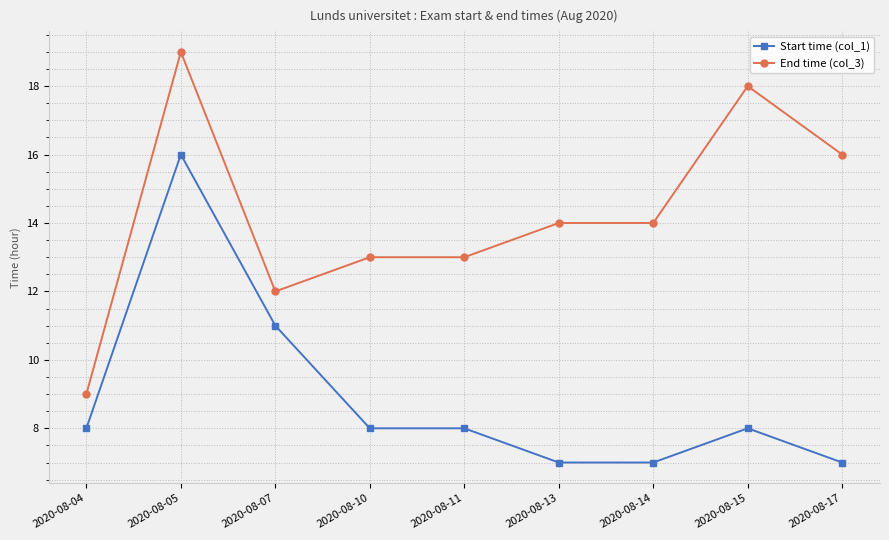

True or false: End time (col_3) and Start time (col_1) intersect in this chart.

False